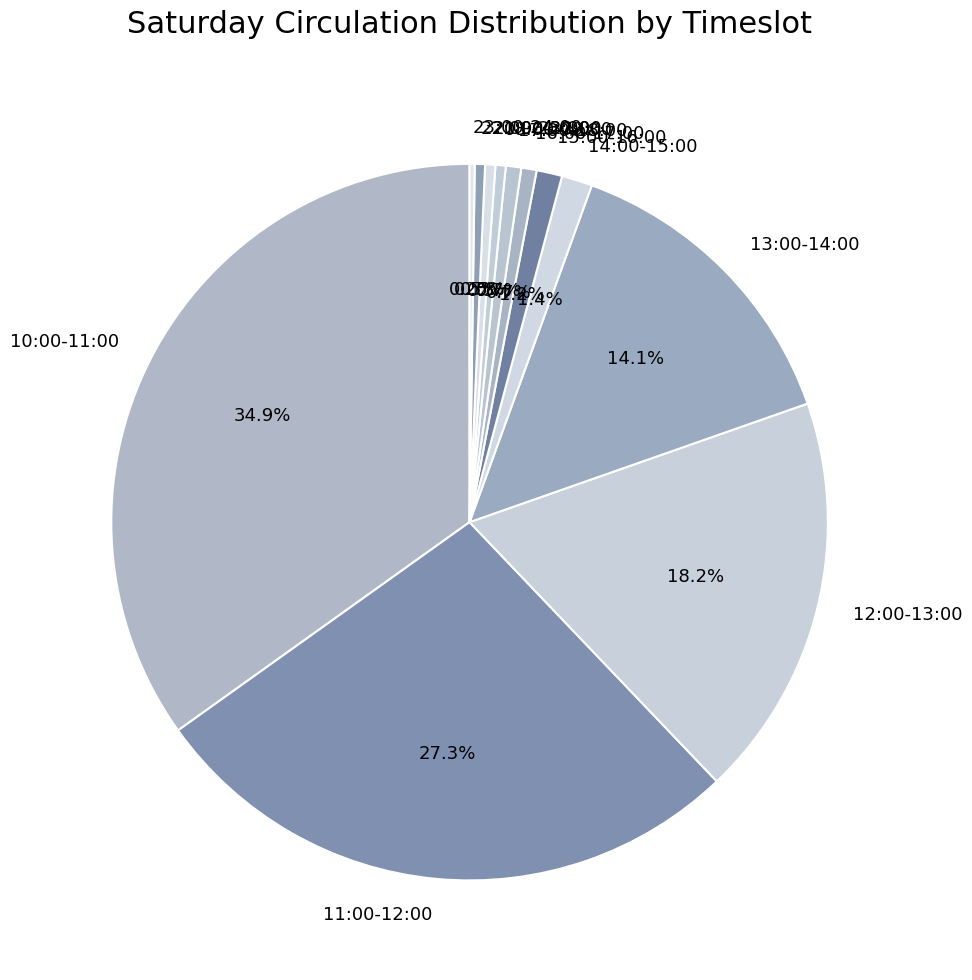

What is the ratio of the value at 12:00-13:00 to the value at 17:00-18:00?

26.3